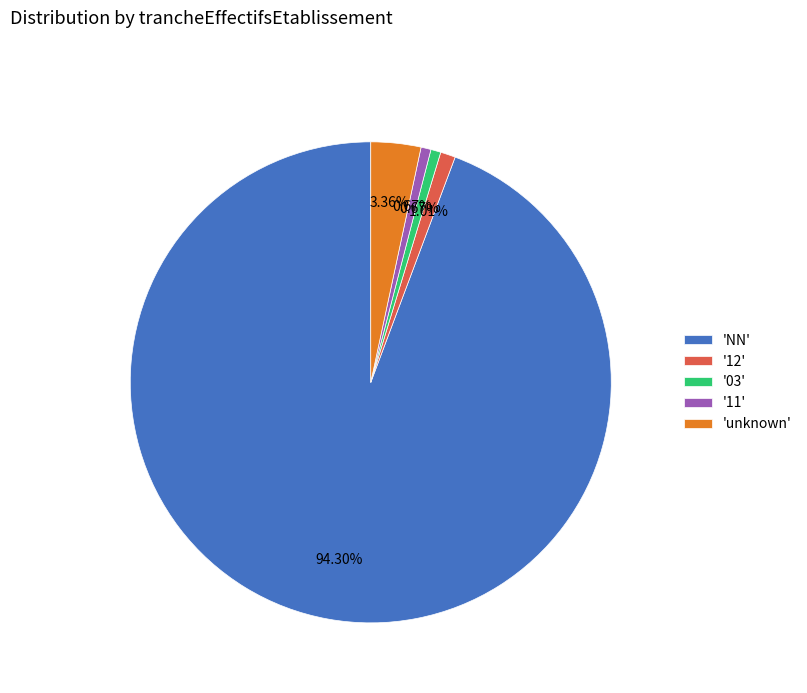

Is there a majority slice in this chart?

Yes